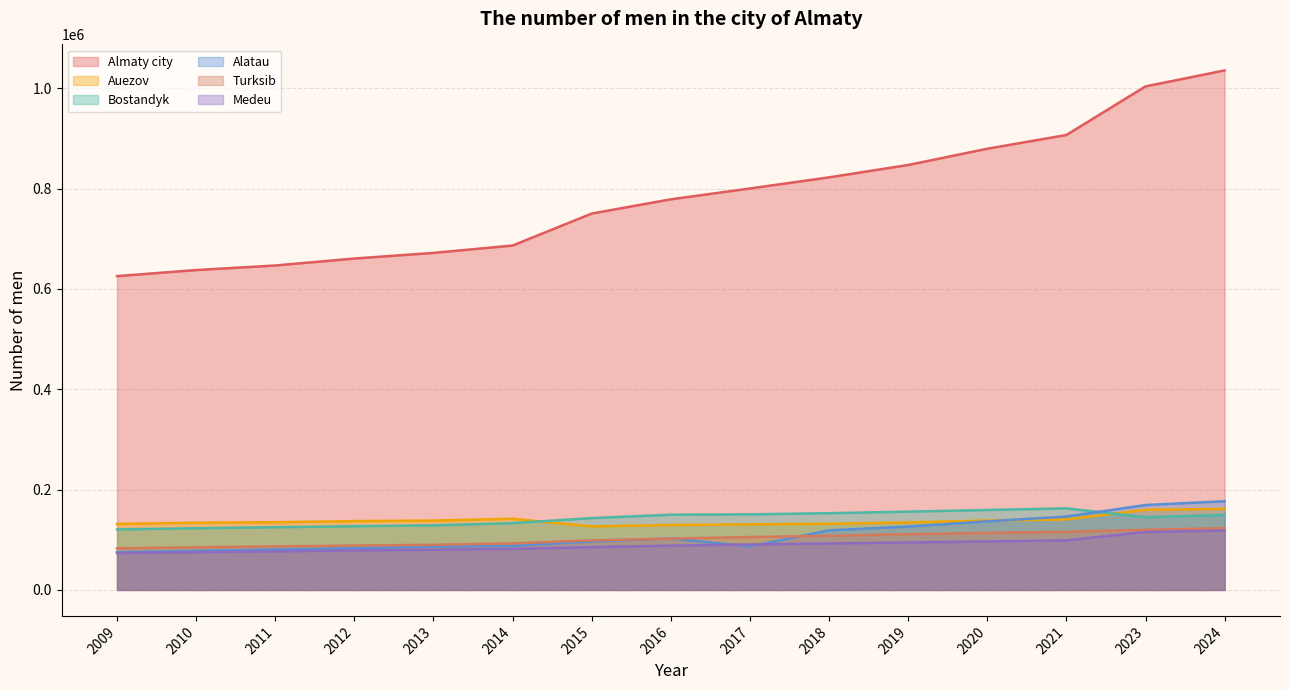

Reading left to right, extract all data points from this chart.

Almaty city: 2009=625644	2010=637764	2011=646872	2012=660748	2013=671973	2014=686681	2015=750417	2016=778823	2017=800421	2018=822587	2019=847273	2020=879675	2021=907051	2023=1003940	2024=1035807
Auezov: 2009=131638	2010=133990	2011=134965	2012=137258	2013=138269	2014=141852	2015=126640	2016=129494	2017=130668	2018=131849	2019=134563	2020=138326	2021=140609	2023=159762	2024=161535
Bostandyk: 2009=120580	2010=122973	2011=124965	2012=127050	2013=128821	2014=133122	2015=143210	2016=149956	2017=150683	2018=152968	2019=156063	2020=159413	2021=162631	2023=145011	2024=149545
Alatau: 2009=75310	2010=78166	2011=80667	2012=83319	2013=86527	2014=87916	2015=96583	2016=102662	2017=86790	2018=118875	2019=126354	2020=136689	2021=146248	2023=169283	2024=176798
Turksib: 2009=82942	2010=84939	2011=86833	2012=88414	2013=90034	2014=92834	2015=98874	2016=102308	2017=105482	2018=107969	2019=111144	2020=113855	2021=115969	2023=119990	2024=123300
Medeu: 2009=73528	2010=75251	2011=76842	2012=78884	2013=80208	2014=81918	2015=85309	2016=88297	2017=90661	2018=92574	2019=94665	2020=96591	2021=98939	2023=115533	2024=118380